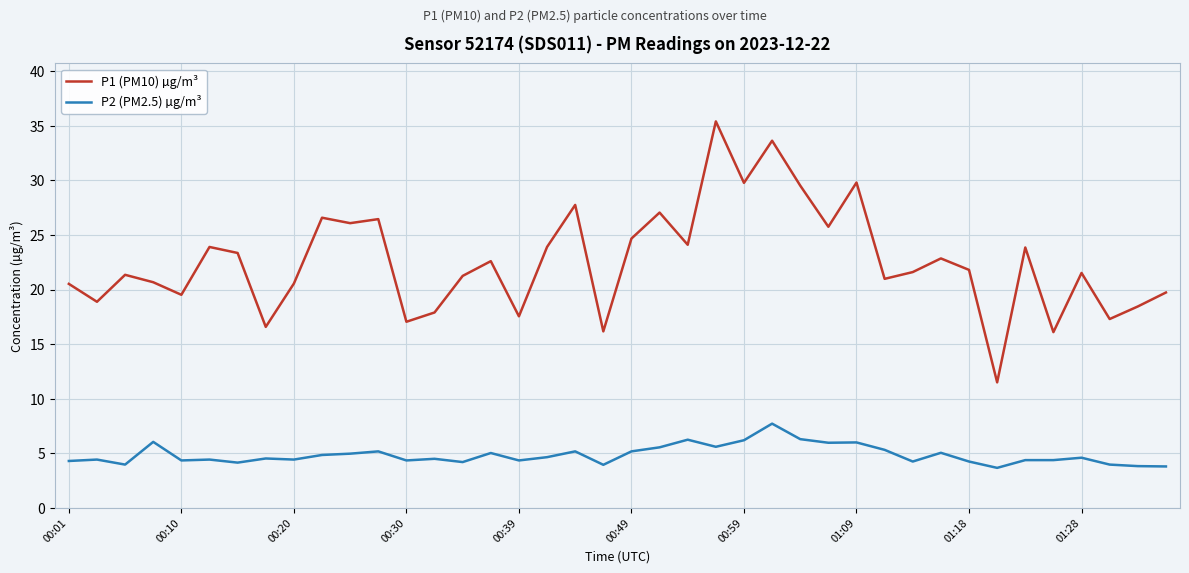

What is the minimum value shown in the chart?

3.7